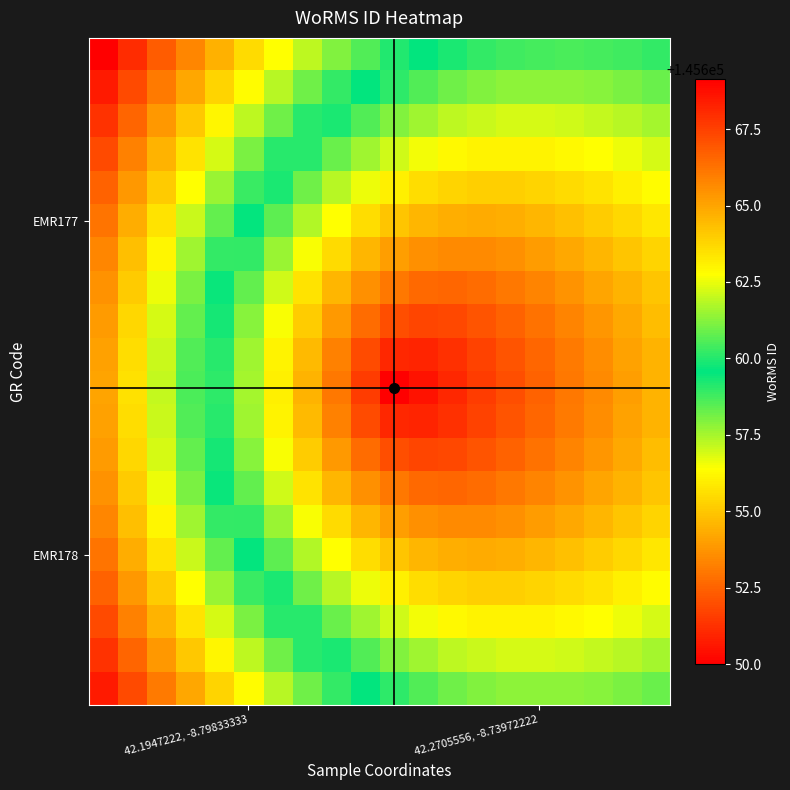

How many series are shown in this chart?

20